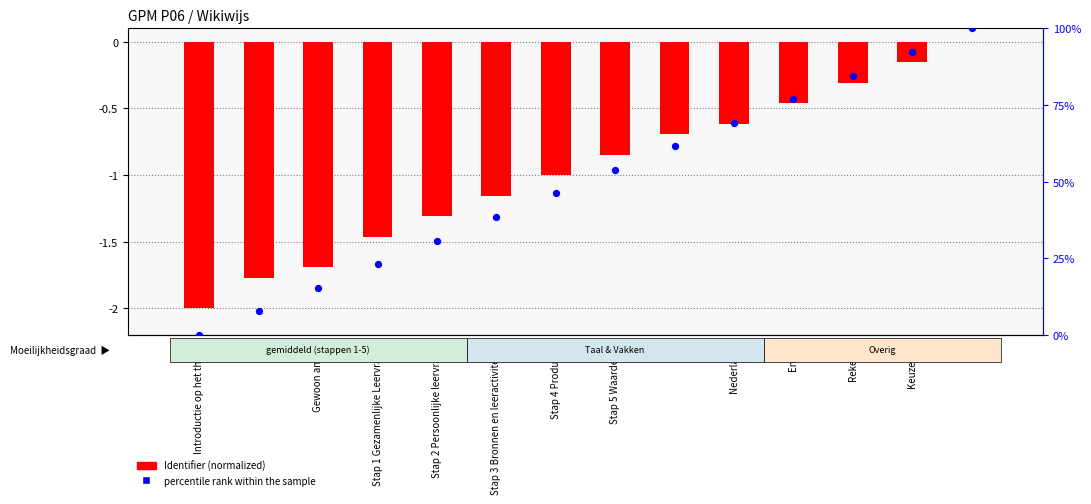

At which category is the sum across all series the highest?

SLB